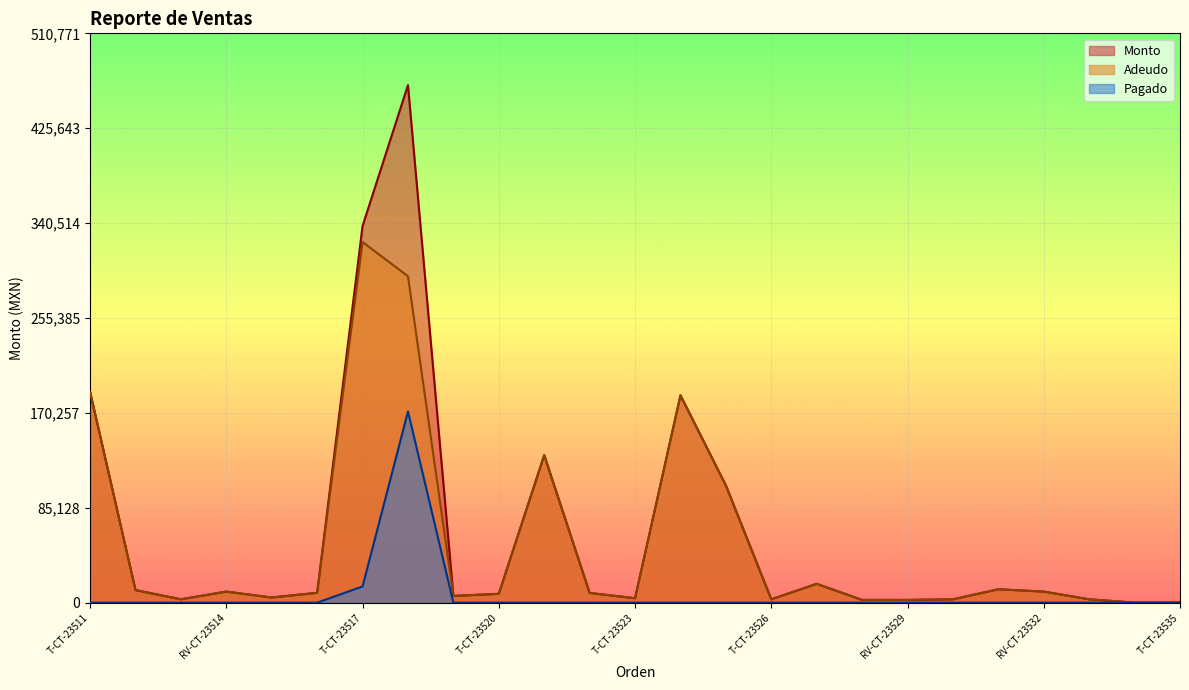

How many data points does each series have?

25